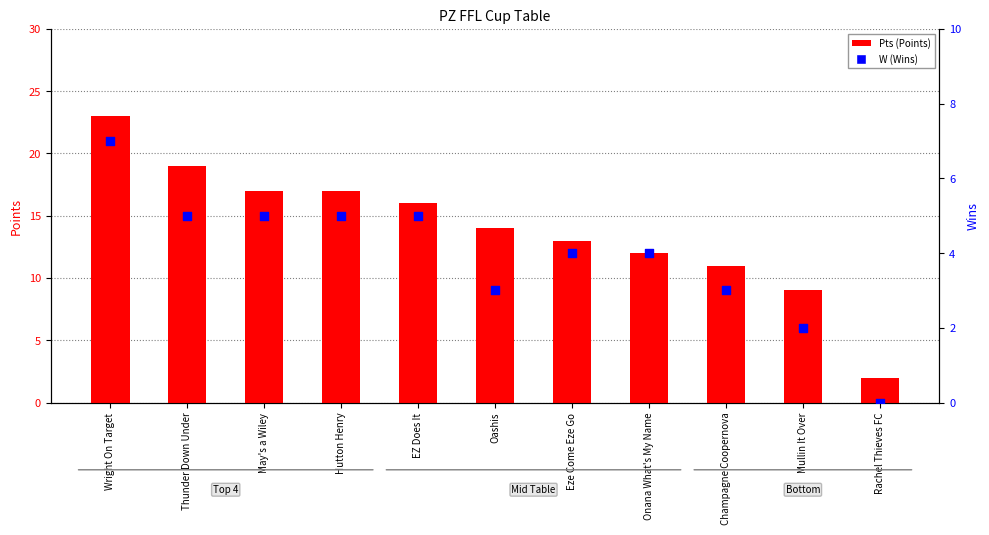

What are all the series names shown in the legend?

Pts, W (Wins)